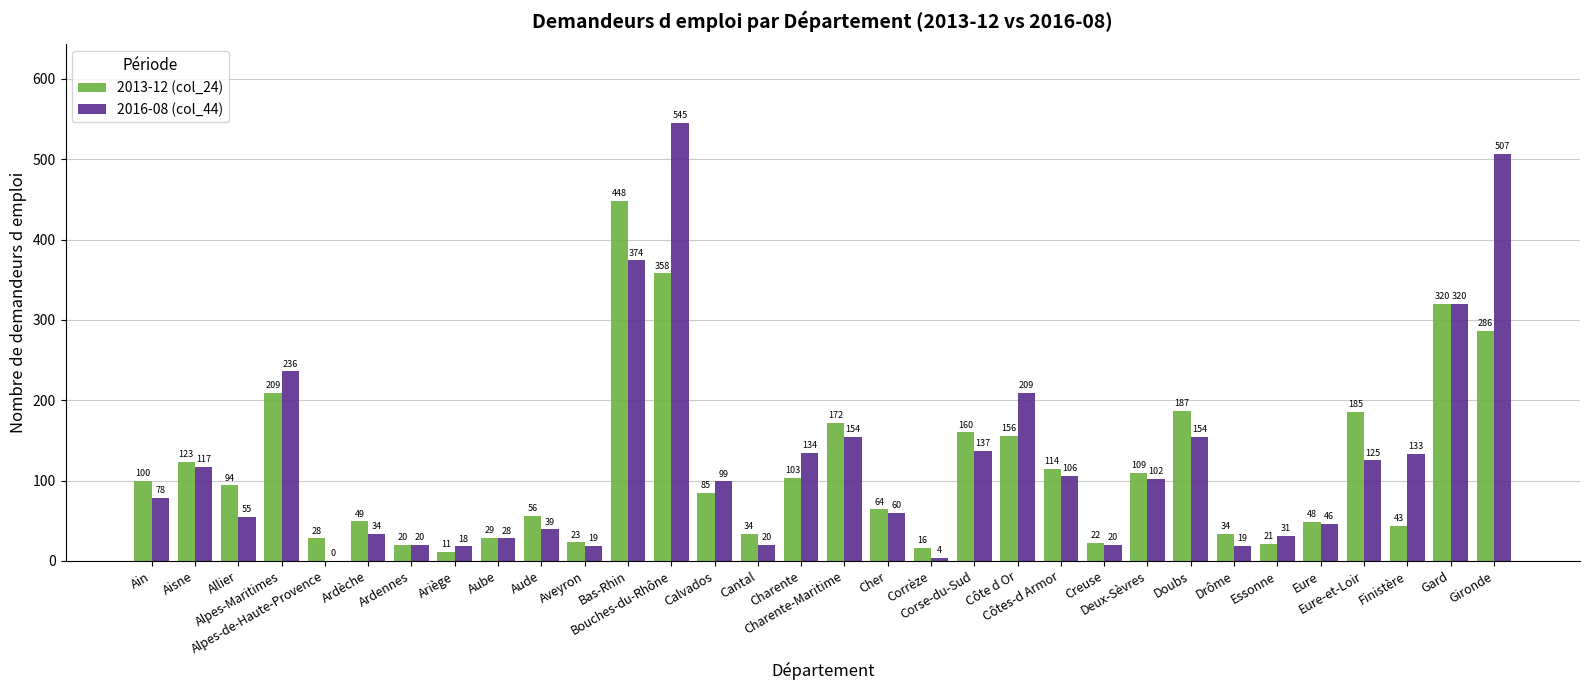

Reading right to left, list all the values displayed in this chart.

2013-12 (col_24): Gironde=286	Gard=320	Finistère=43	Eure-et-Loir=185	Eure=48	Essonne=21	Drôme=34	Doubs=187	Deux-Sèvres=109	Creuse=22	Côtes-d Armor=114	Côte d Or=156	Corse-du-Sud=160	Corrèze=16	Cher=64	Charente-Maritime=172	Charente=103	Cantal=34	Calvados=85	Bouches-du-Rhône=358	Bas-Rhin=448	Aveyron=23	Aude=56	Aube=29	Ariège=11	Ardennes=20	Ardèche=49	Alpes-de-Haute-Provence=28	Alpes-Maritimes=209	Allier=94	Aisne=123	Ain=100
2016-08 (col_44): Gironde=507	Gard=320	Finistère=133	Eure-et-Loir=125	Eure=46	Essonne=31	Drôme=19	Doubs=154	Deux-Sèvres=102	Creuse=20	Côtes-d Armor=106	Côte d Or=209	Corse-du-Sud=137	Corrèze=4	Cher=60	Charente-Maritime=154	Charente=134	Cantal=20	Calvados=99	Bouches-du-Rhône=545	Bas-Rhin=374	Aveyron=19	Aude=39	Aube=28	Ariège=18	Ardennes=20	Ardèche=34	Alpes-de-Haute-Provence=0	Alpes-Maritimes=236	Allier=55	Aisne=117	Ain=78